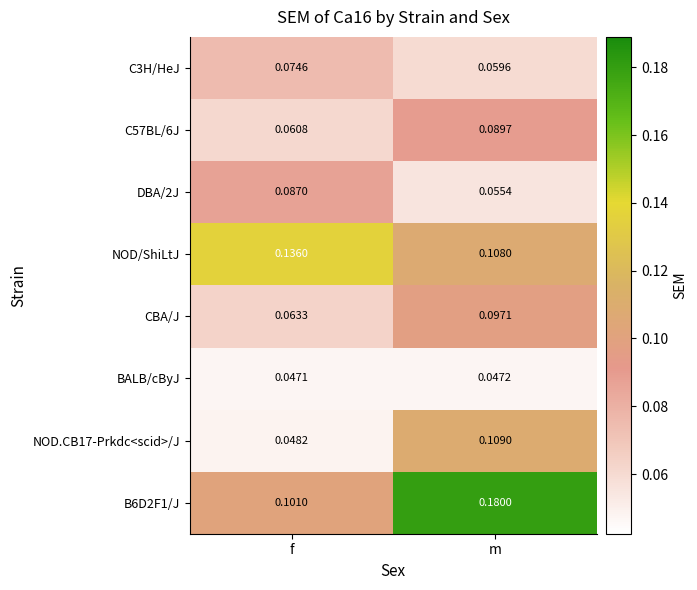

How many series are shown in this chart?

8